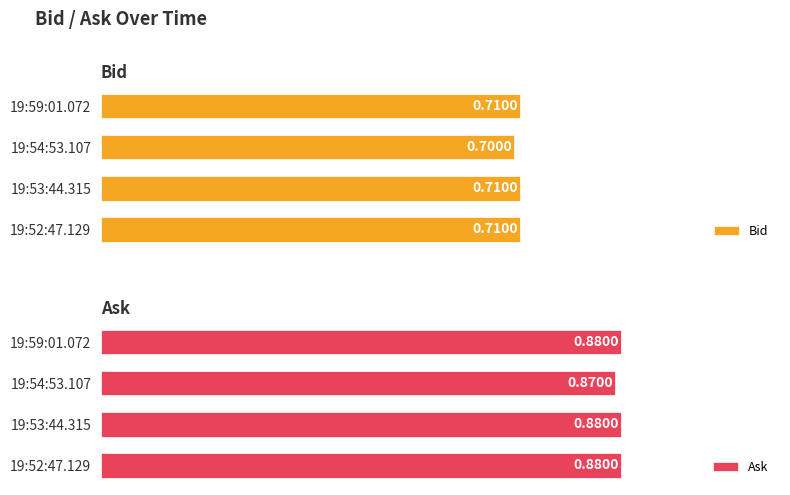

At 19:53:44.315, list the series in order from smallest to largest.

Bid, Ask